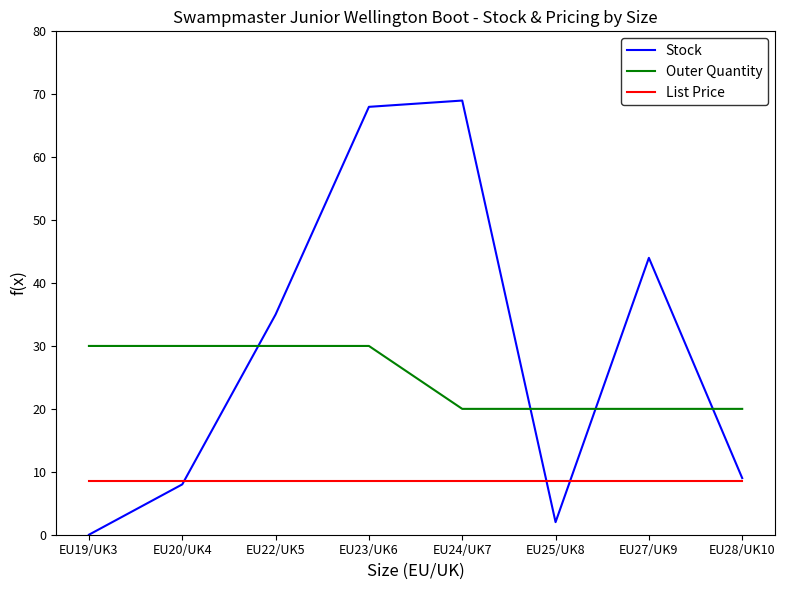

At how many categories does at least one series exceed 45?

2